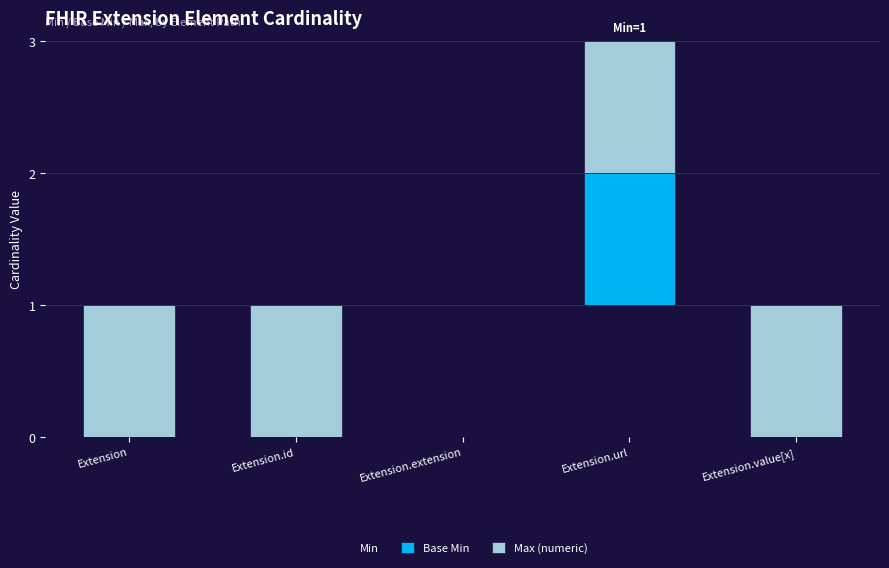

Is it true that Min equals 0 at Extension?

True